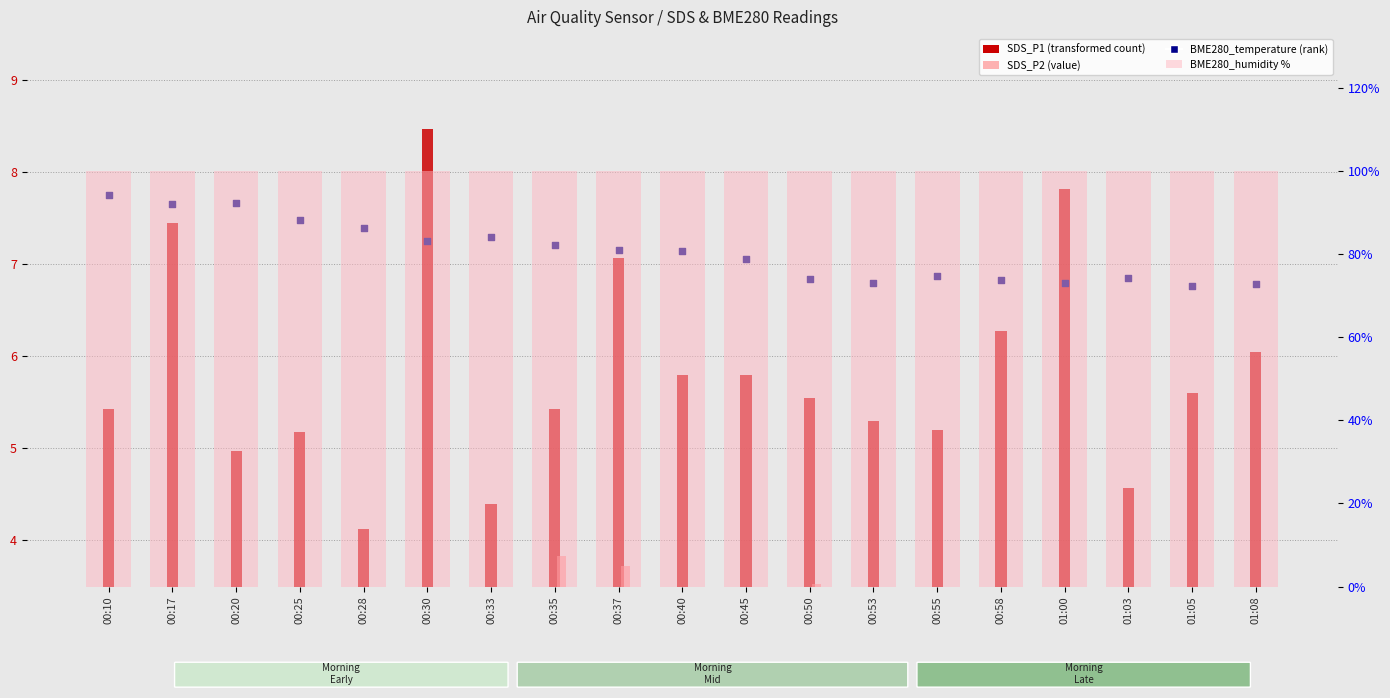

At how many categories does at least one series exceed 67?

19